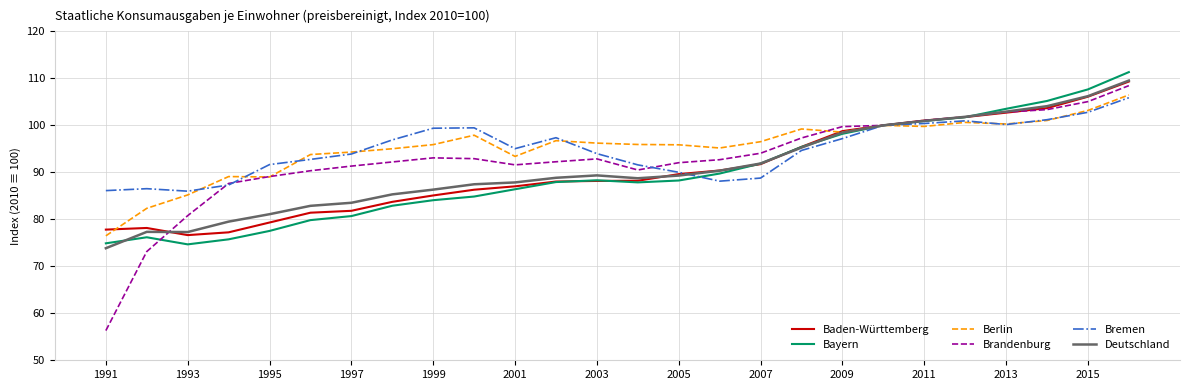

What is the highest value of the Deutschland series?

109.5